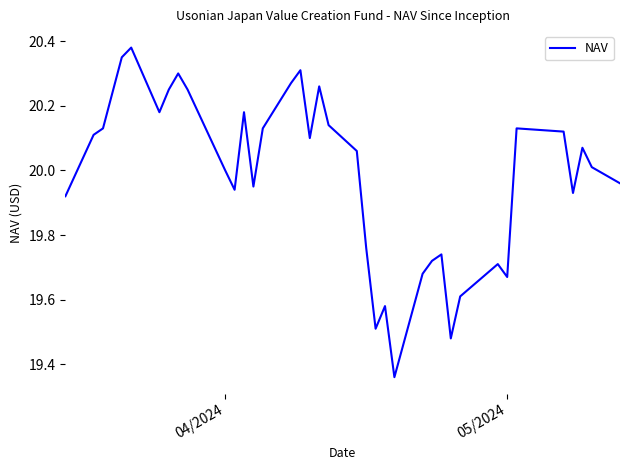

What is the difference between the maximum and minimum values?

1.0